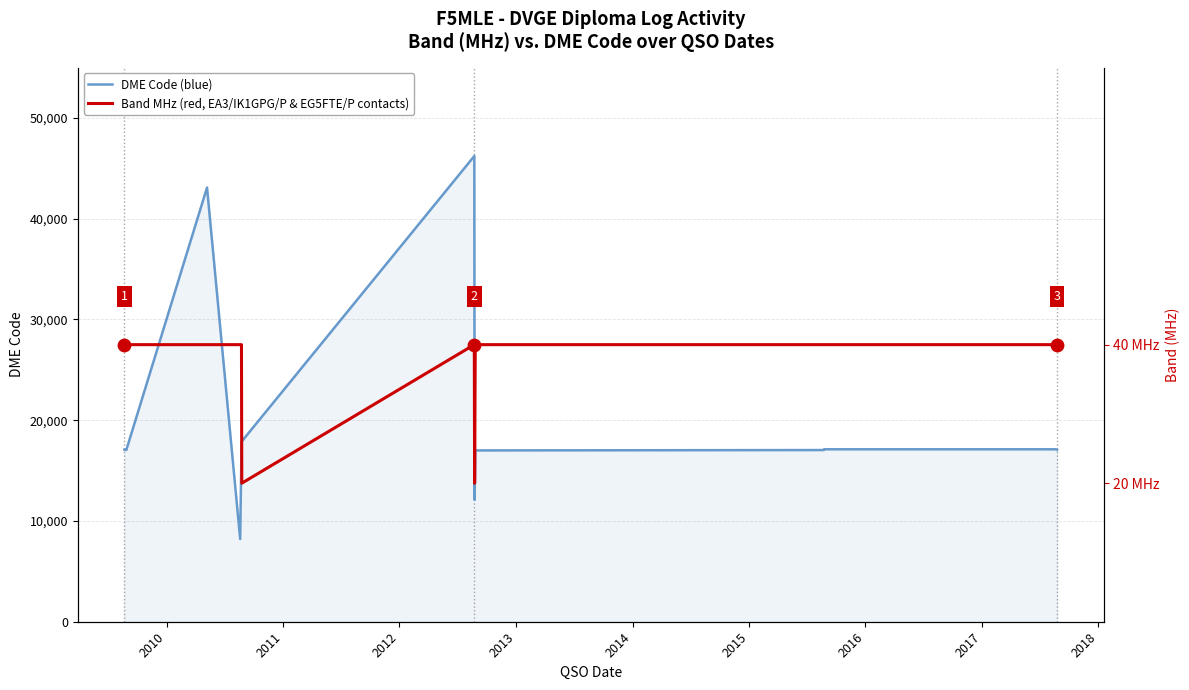

At how many categories does at least one series exceed 20784?

2